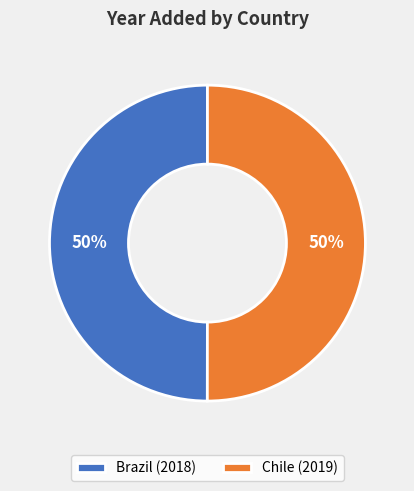

Approximately how many times larger is the value at Chile (2019) compared to Brazil (2018)?

1.0